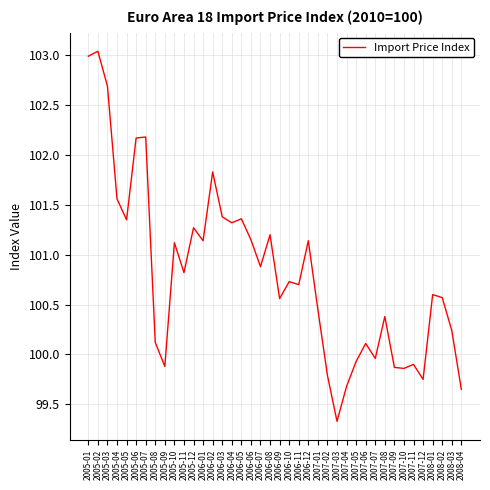

Which category has the lowest value across all series?

2007-03